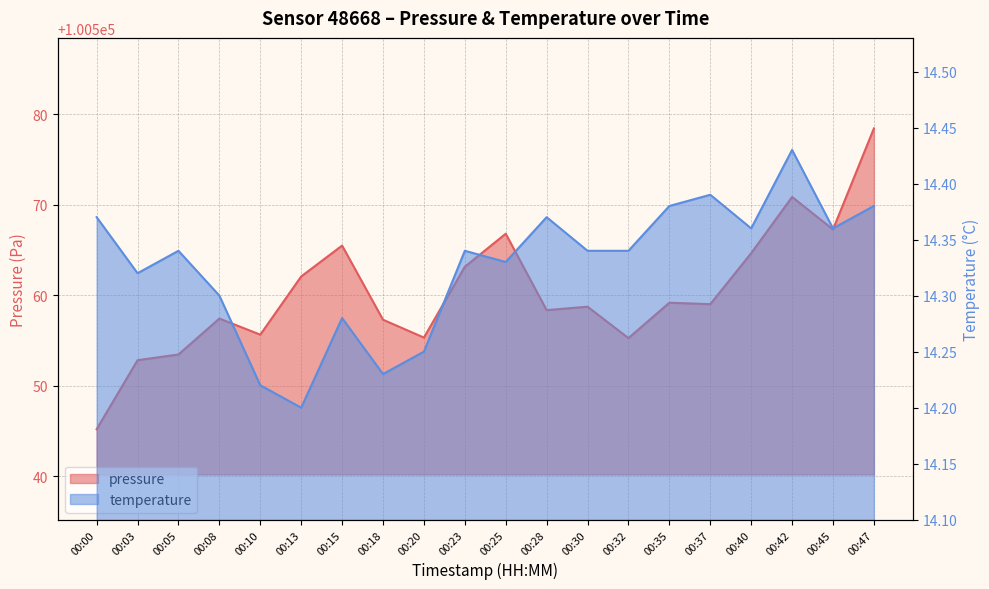

What is the value of the pressure point at the 2nd from the left?

100552.8